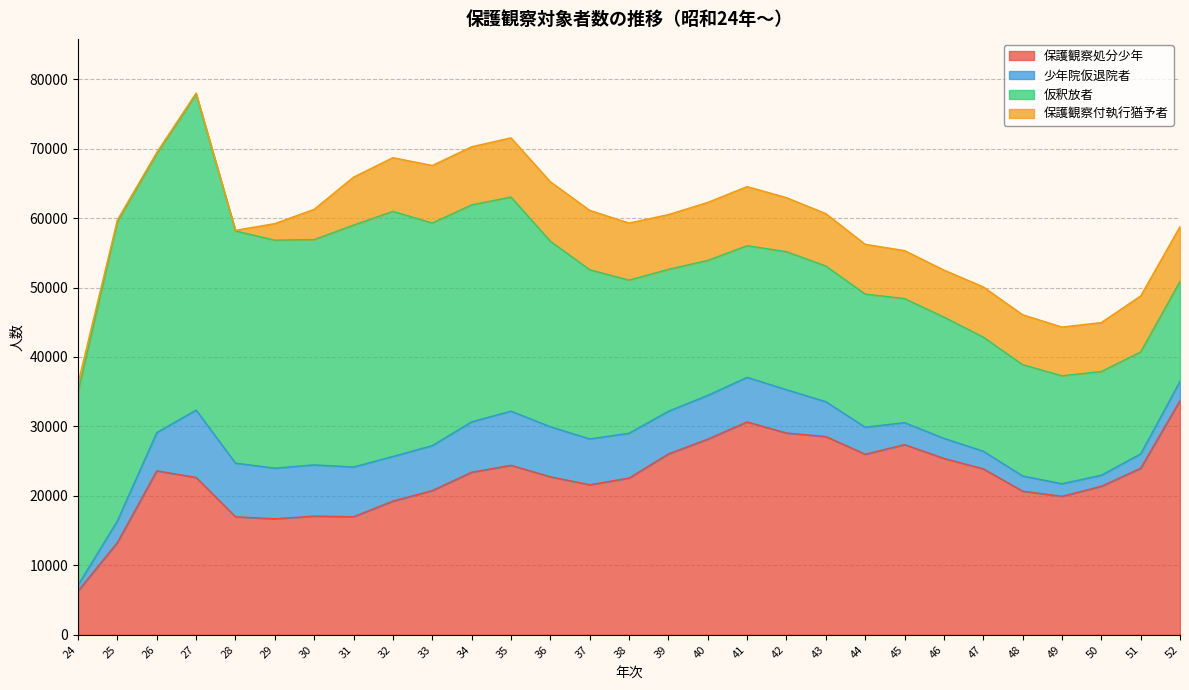

At which label does 仮釈放者 first exceed 22043?

24